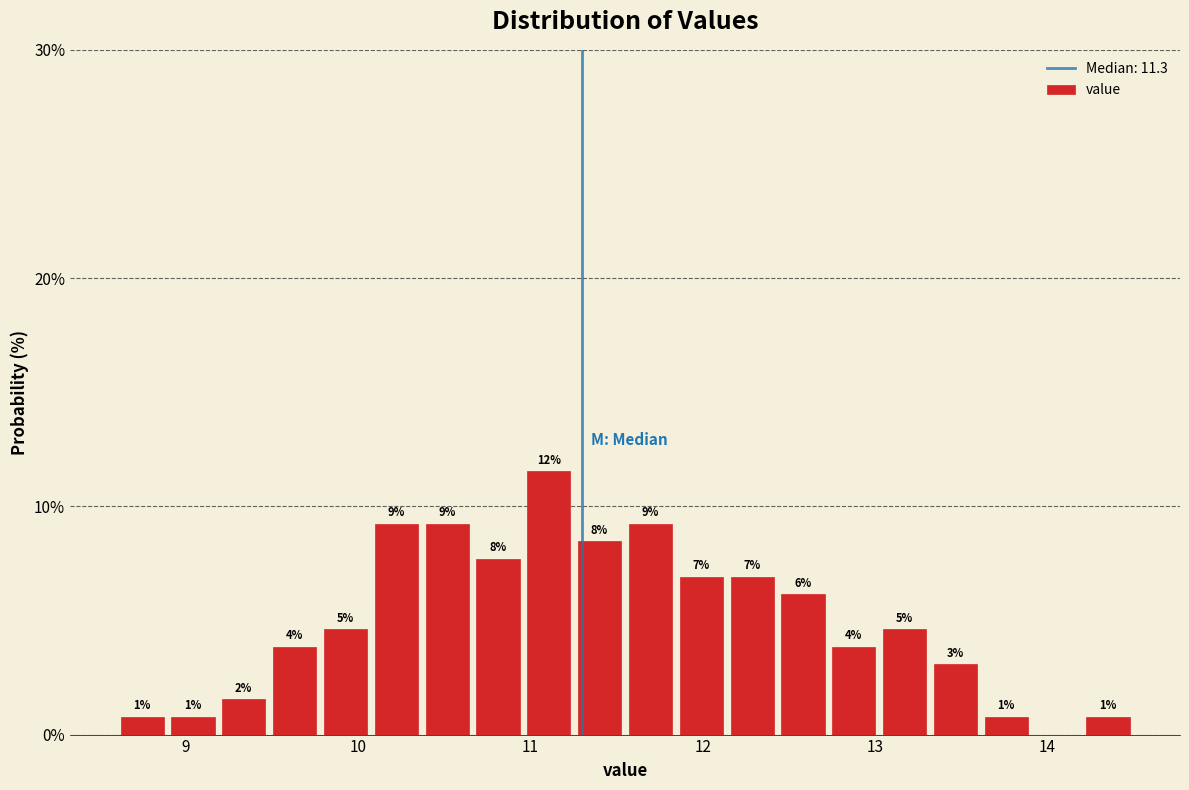

Around what value on the x-axis is the tallest bar? Give the approximate position of its centre, as read against the axis.

11.1